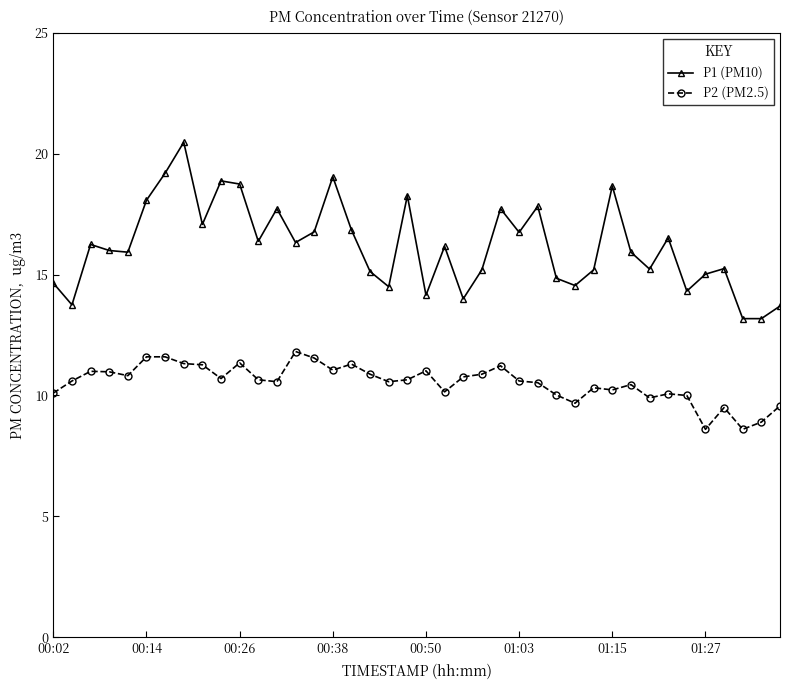

True or false: P1 (PM10) and P2 (PM2.5) intersect in this chart.

False